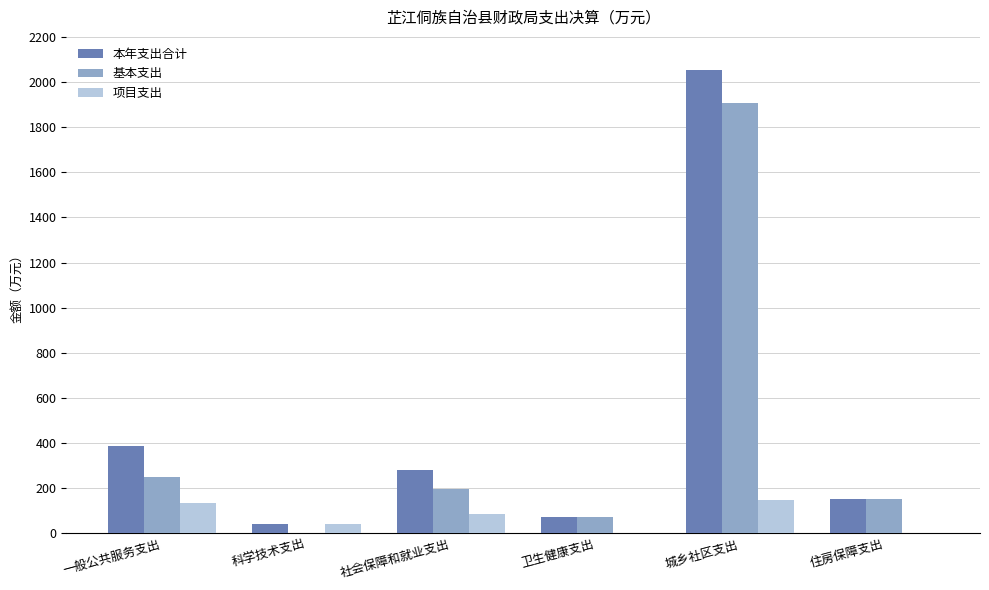

Is it true that 基本支出 equals 54.6 at 社会保障和就业支出?

False